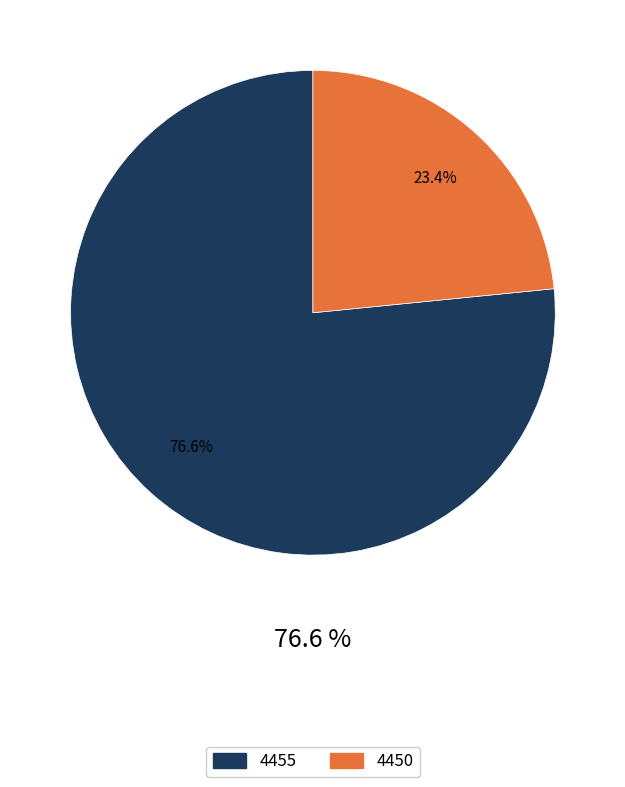

Count the number of slices in the pie.

2